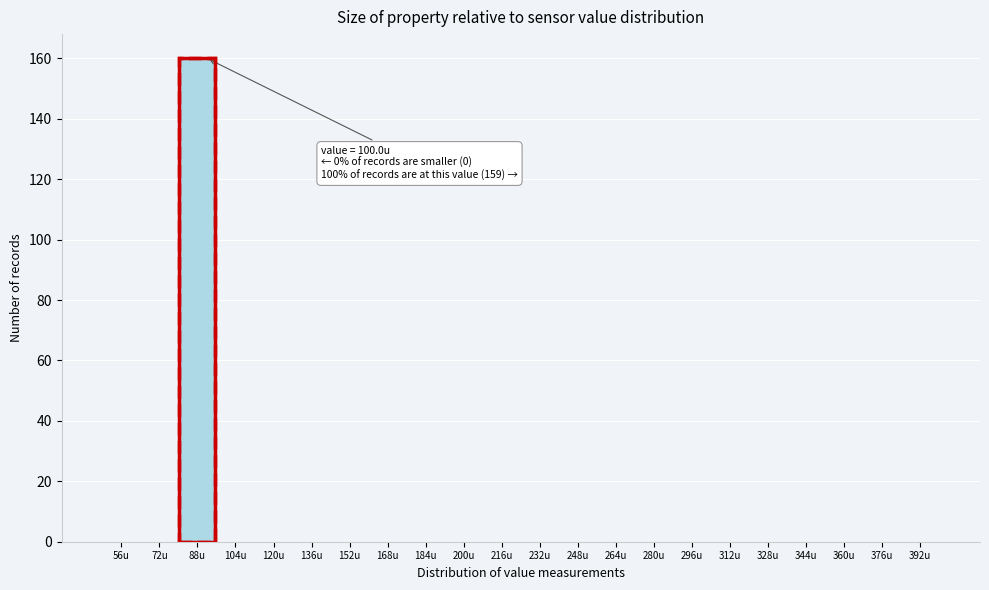

Reading left to right, what are all the values shown in this chart?

56u=0	72u=0	88u=160	104u=0	120u=0	136u=0	152u=0	168u=0	184u=0	200u=0	216u=0	232u=0	248u=0	264u=0	280u=0	296u=0	312u=0	328u=0	344u=0	360u=0	376u=0	392u=0